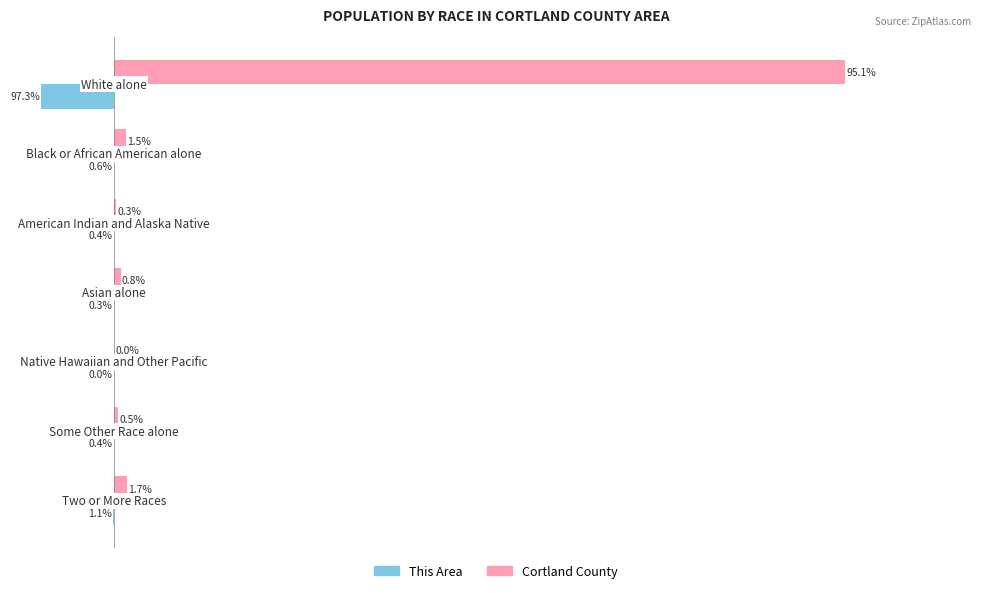

What are all the series names shown in the legend?

This Area, Cortland County